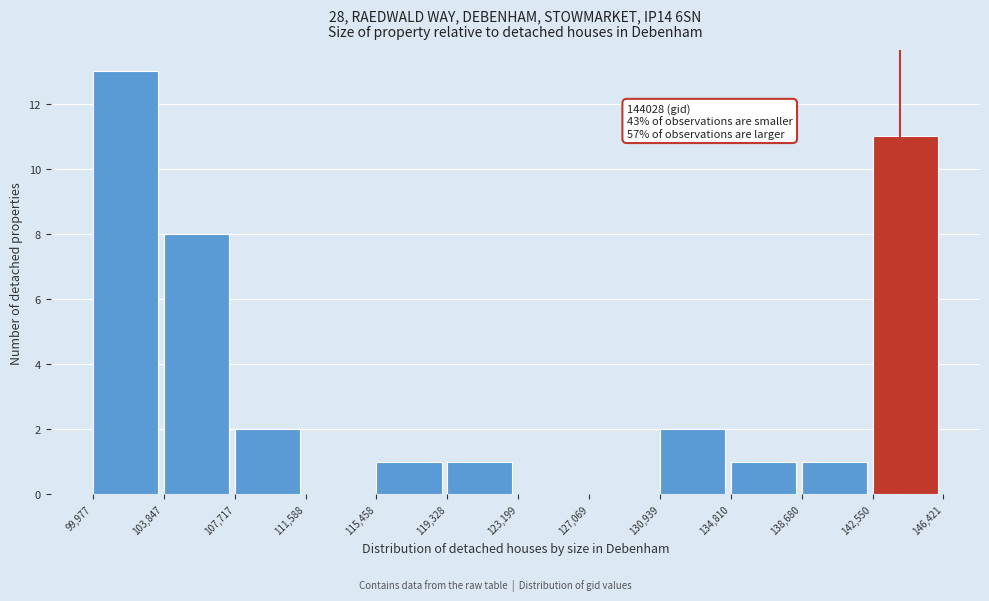

Over which range of the x-axis is the bar tallest?

99,977 to 103,847